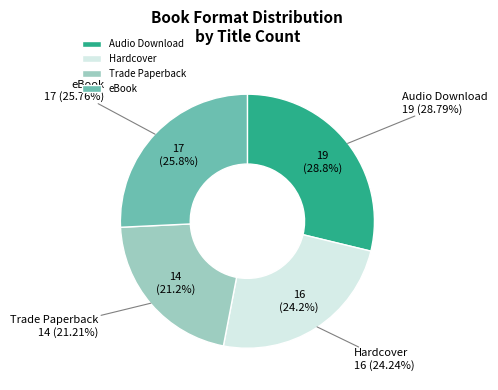

To the nearest percent, what is the combined percentage of Trade Paperback and Hardcover?

45%